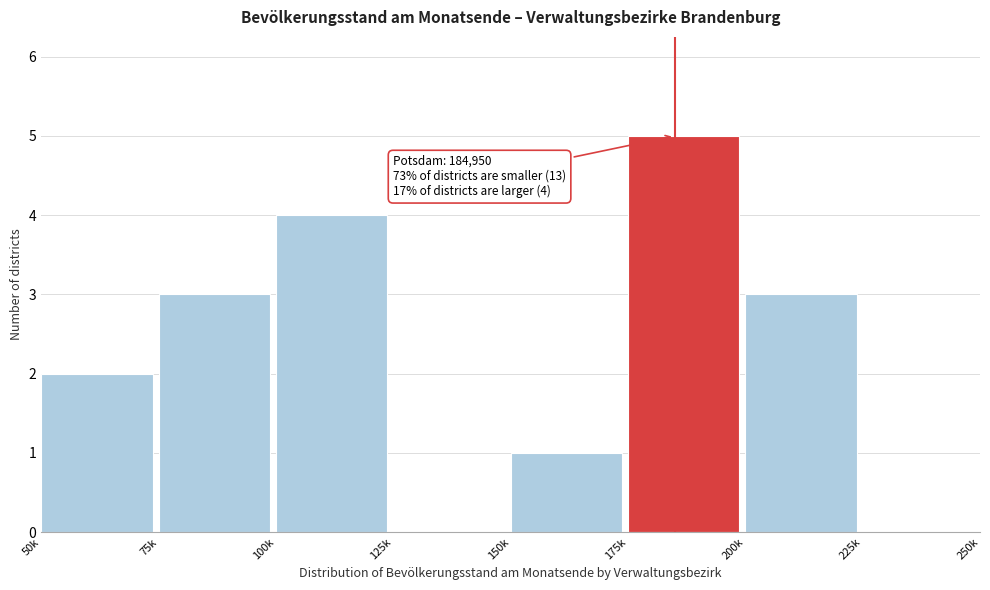

Reading left to right, list all the values displayed in this chart.

50k=2	75k=3	100k=4	125k=0	150k=1	175k=5	200k=3	225k=0